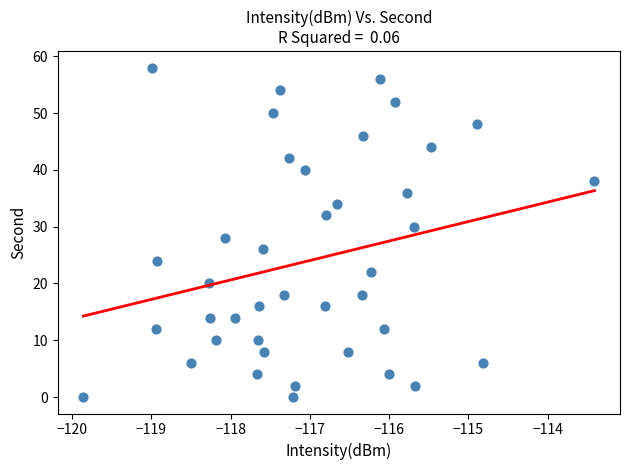

What is the range of Y values (max minus min)?

58